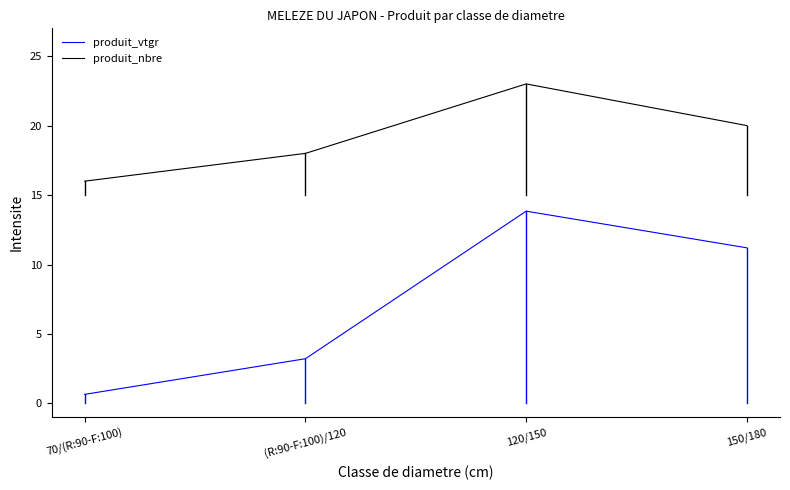

Is this an area chart (filled region under the line)?

No